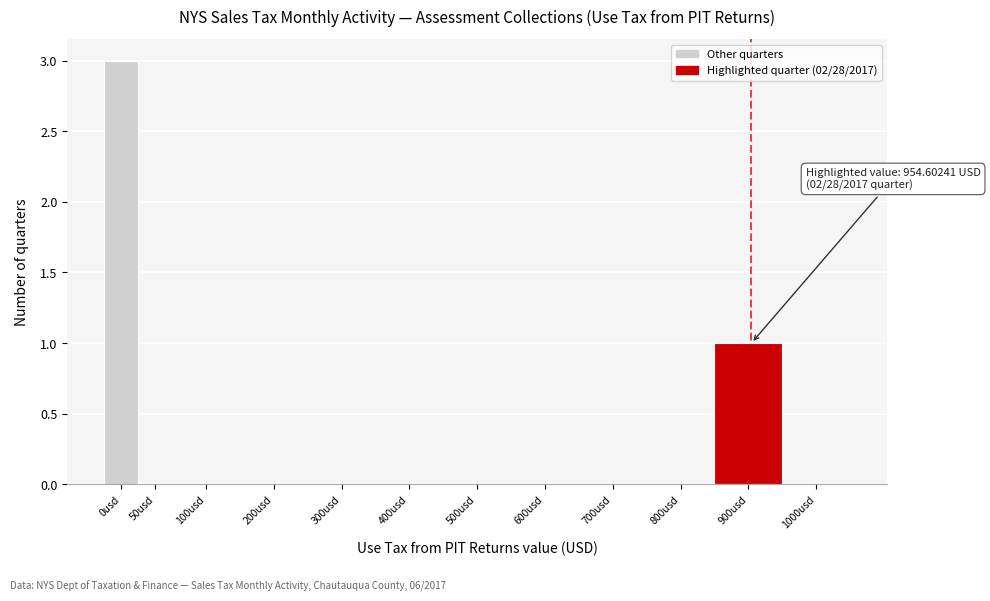

Reading left to right, what are all the values shown in this chart?

0usd=3	50usd=0	100usd=0	200usd=0	300usd=0	400usd=0	500usd=0	600usd=0	700usd=0	800usd=0	900usd=1	1000usd=0